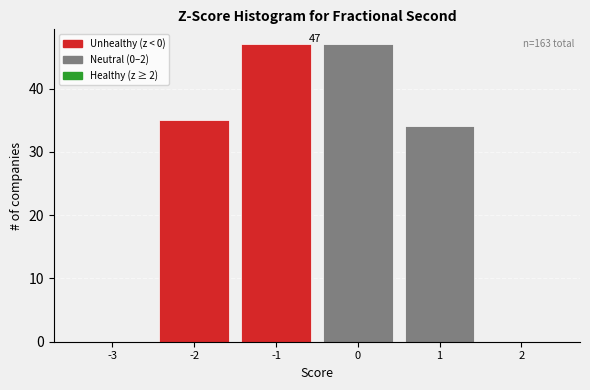

Reading right to left, list all the values displayed in this chart.

2=0	1=34	0=47	-1=47	-2=35	-3=0